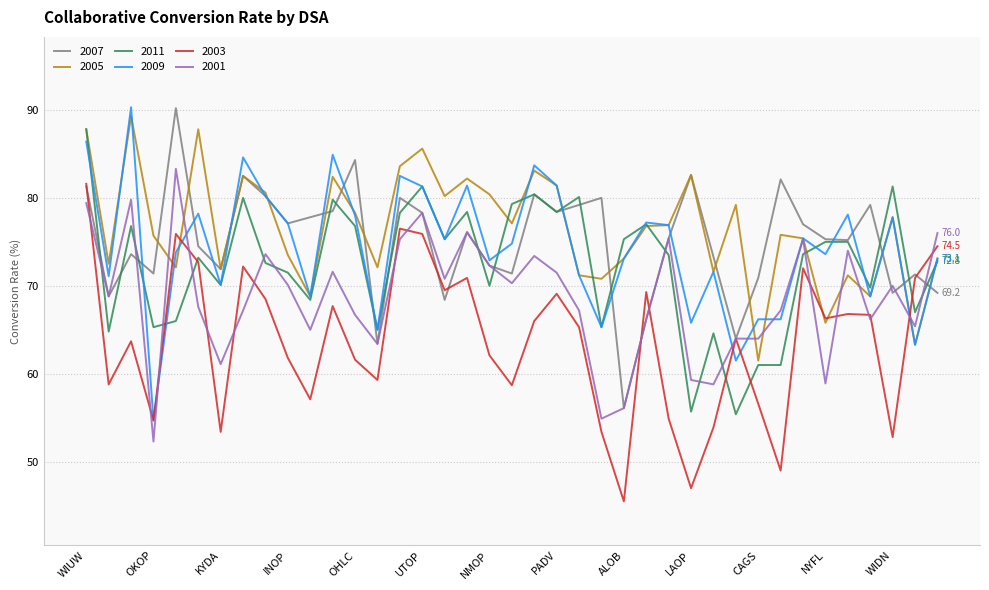

What is the lowest value of the 2009 series?

54.7